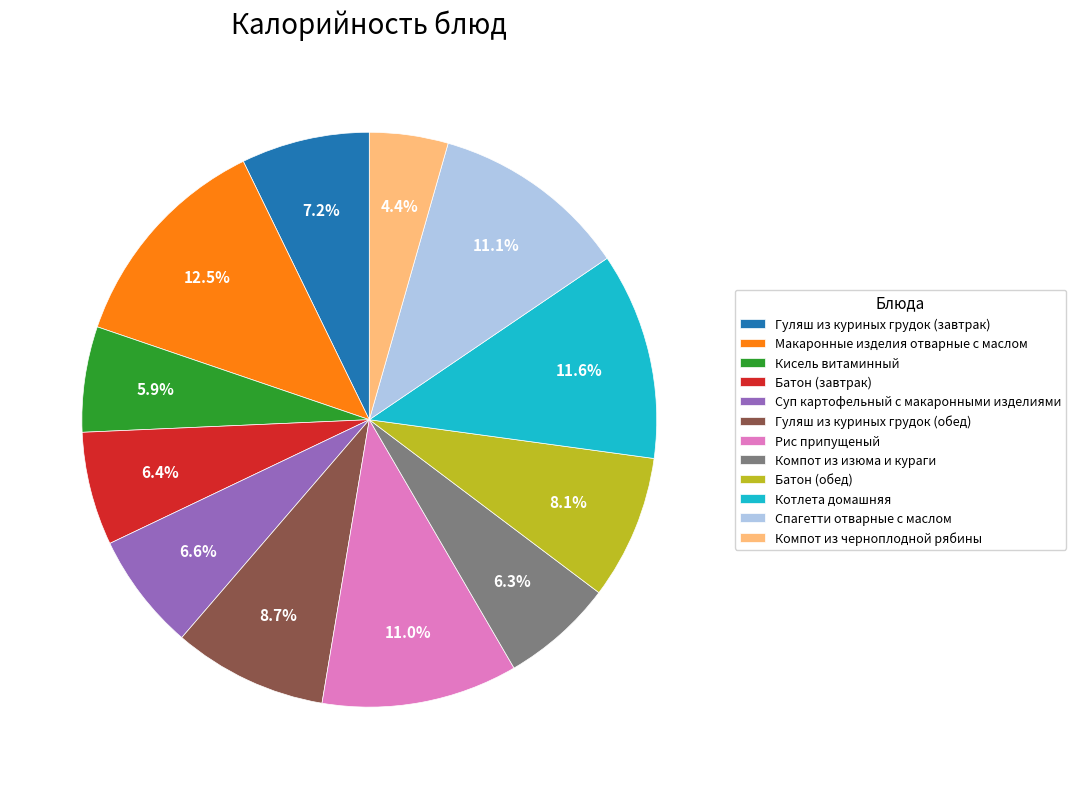

What percentage is NOT represented by Спагетти отварные с маслом?

88.9%